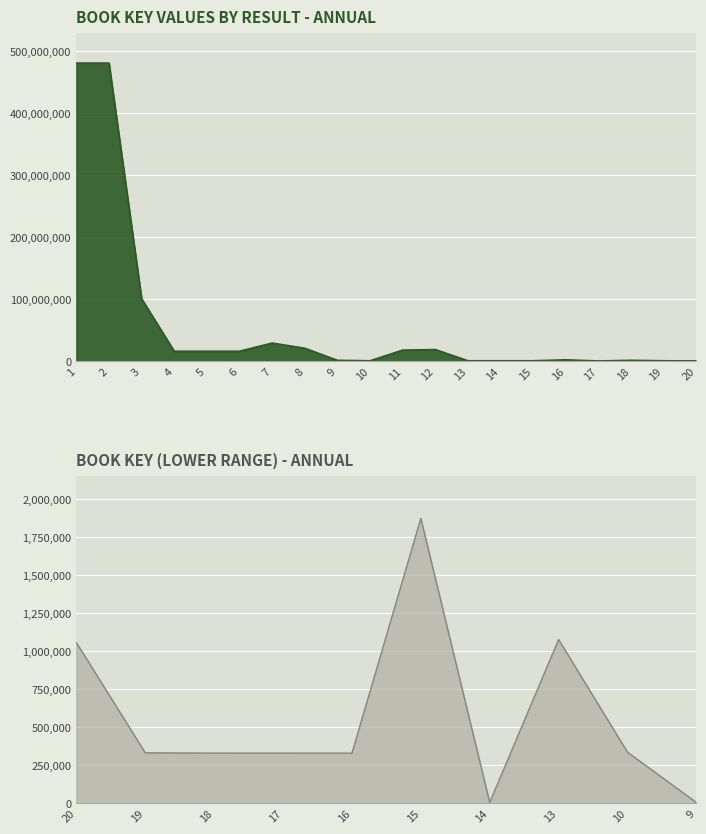

How many data points are less than 15718042?

10